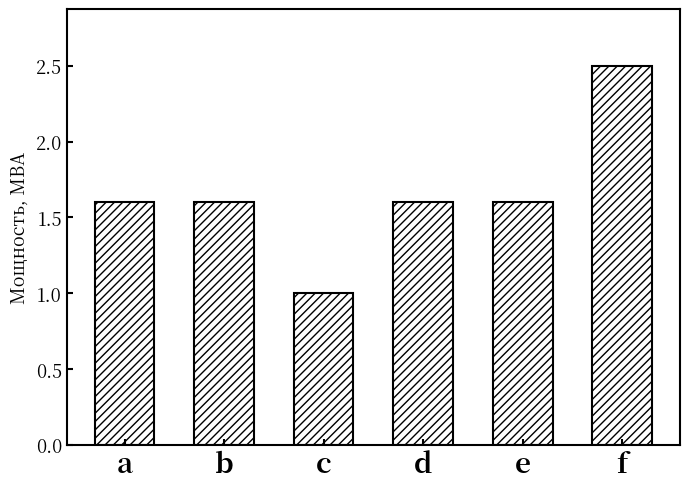

What is the sum of all values?

9.9